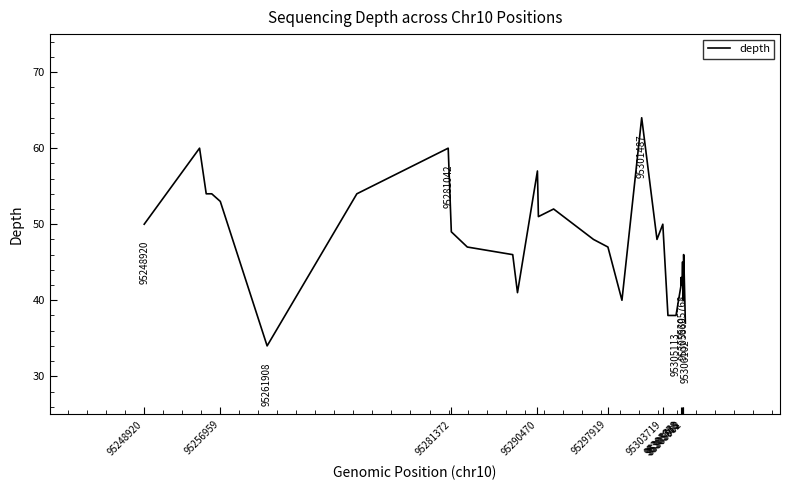

What is the difference between the maximum and minimum values?

30